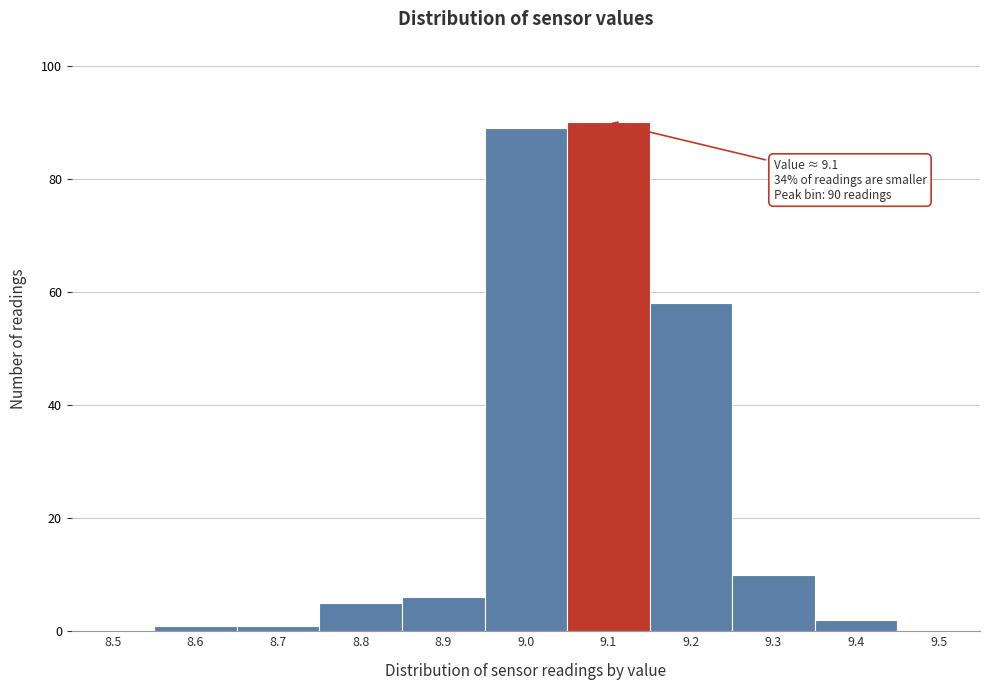

Reading right to left, what are all the values shown in this chart?

9.5=0	9.4=2	9.3=10	9.2=58	9.1=90	9.0=89	8.9=6	8.8=5	8.7=1	8.6=1	8.5=0